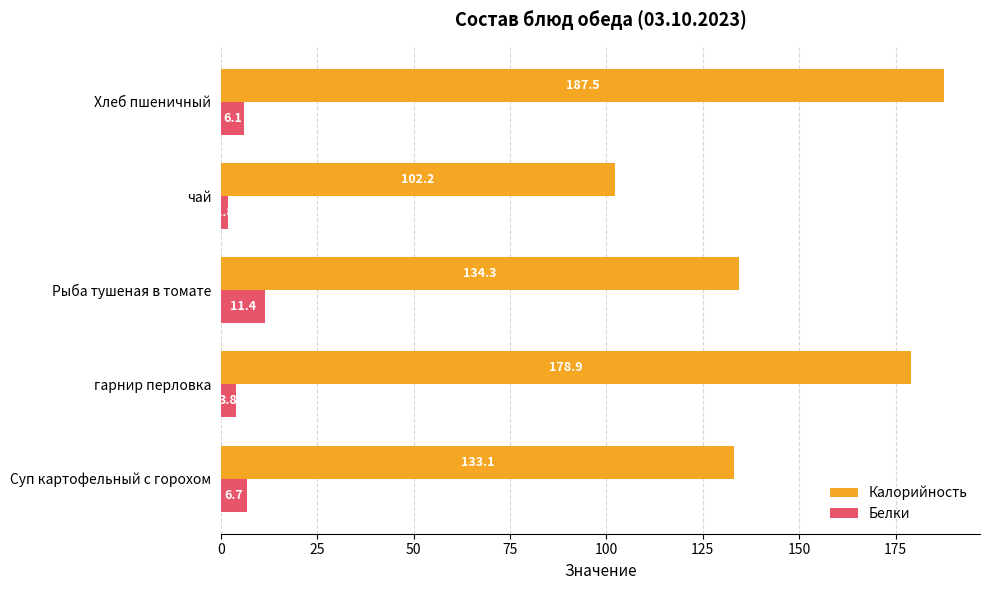

What is the smallest value displayed?

1.8